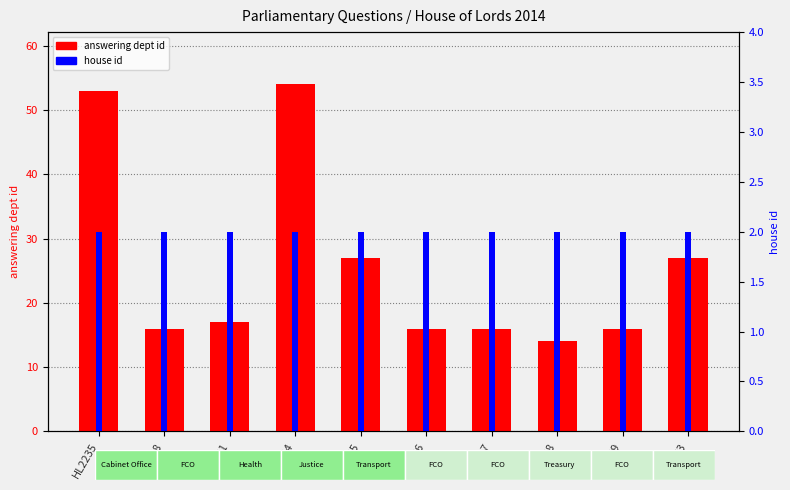

Rank the series by their average value, from highest to lowest.

answering dept id, house id